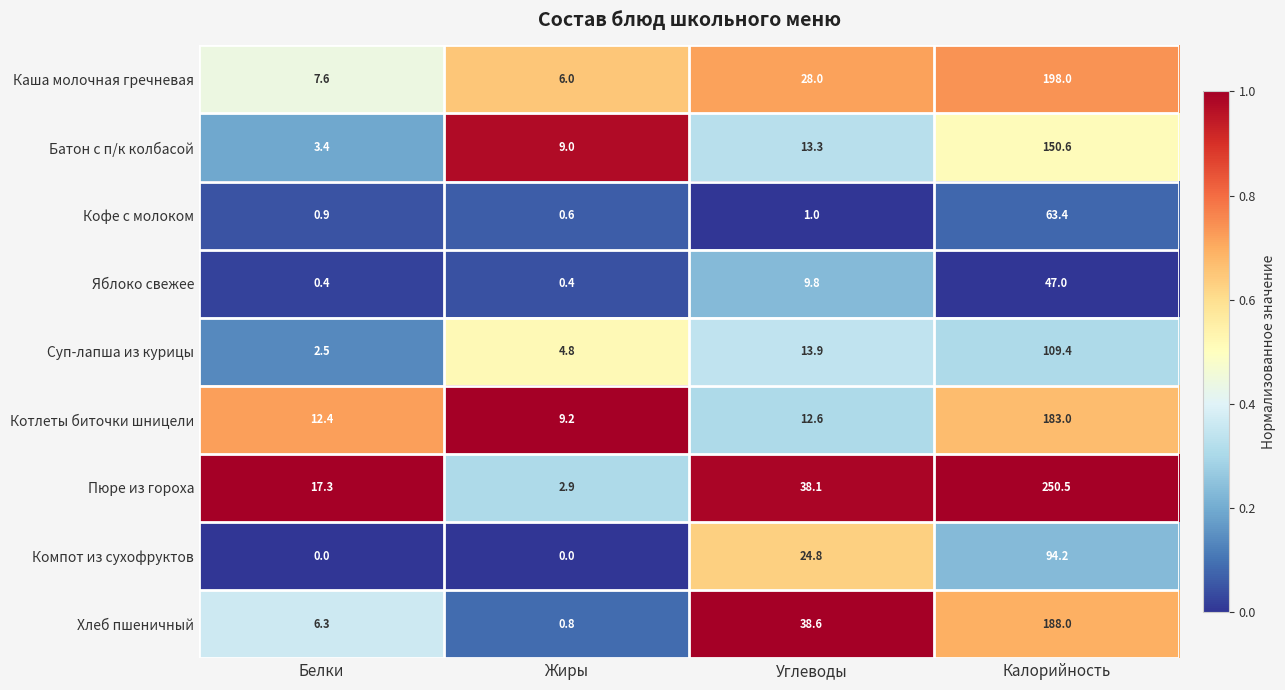

Which series has the largest total across all categories?

Пюре из гороха